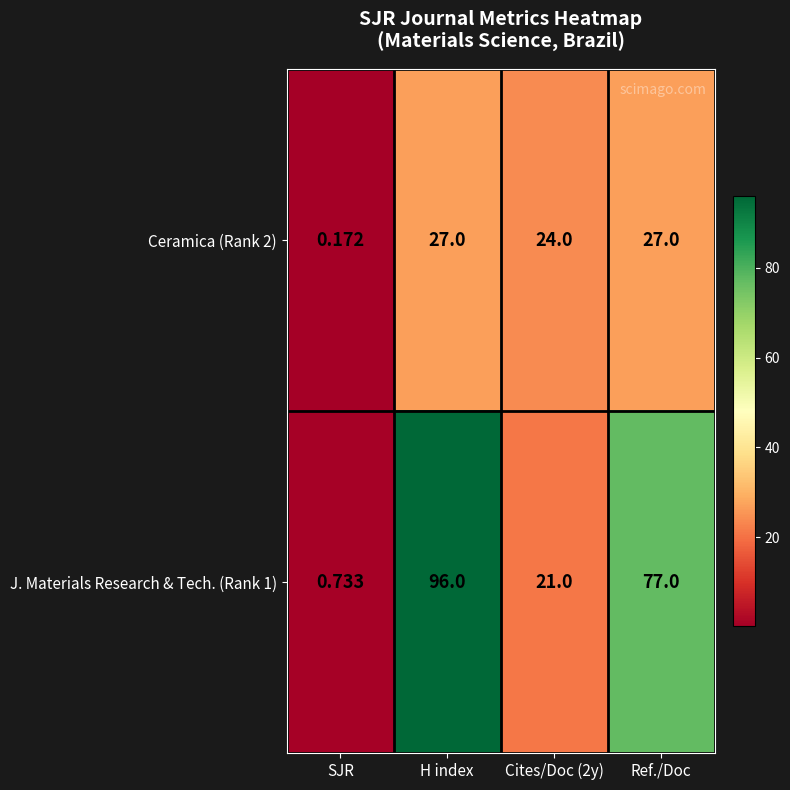

Is the value of J. Materials Research & Tech. (Rank 1) at H index greater than the value of Ceramica (Rank 2) at Cites/Doc (2y)?

Yes